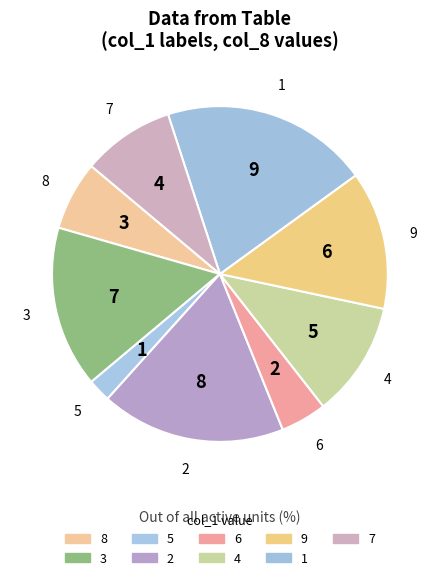

Is there a majority slice in this chart?

No